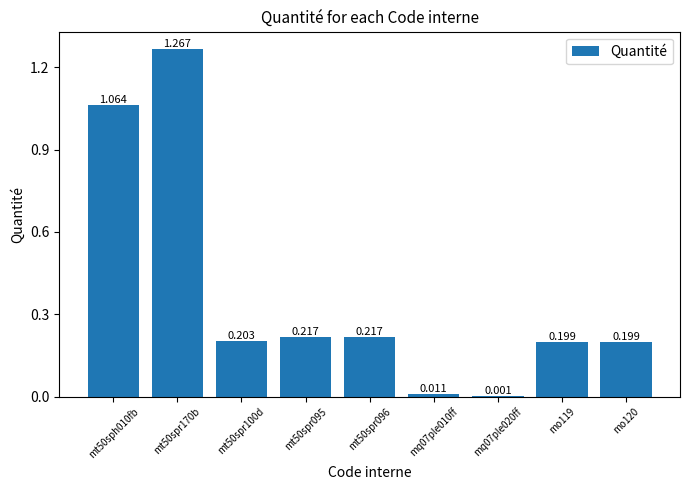

The value at mq07ple020ff is 0.0. True or false?

True